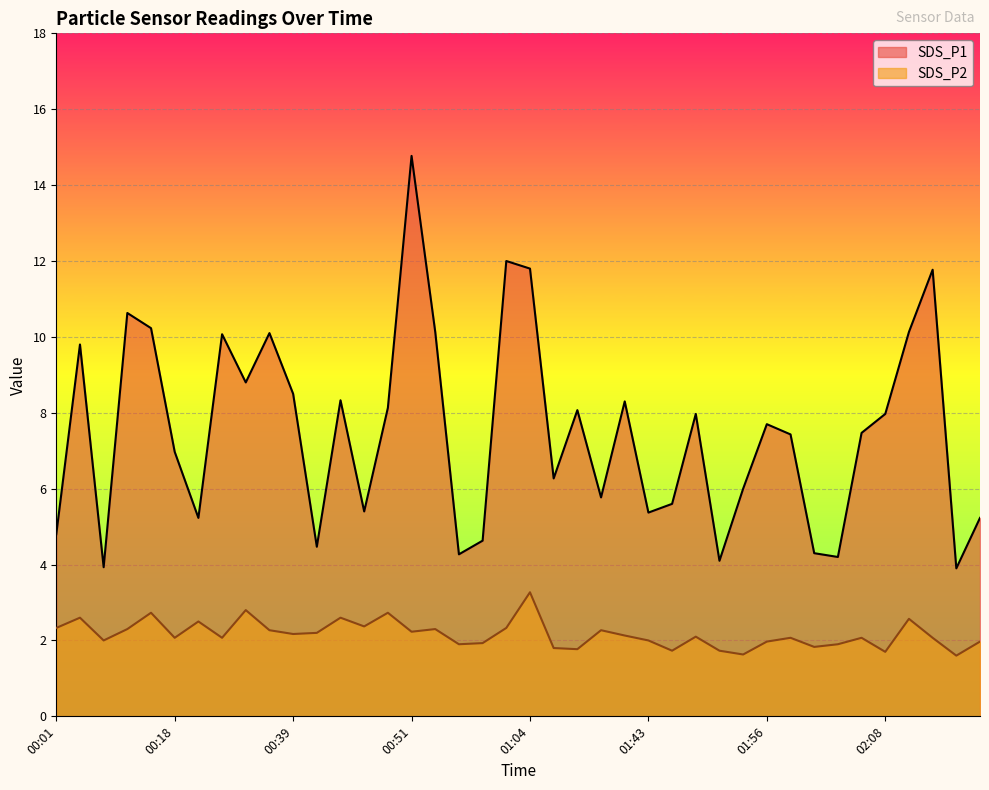

Reading left to right, extract all data points from this chart.

SDS_P1: 4.8	9.8	3.9	10.6	10.2	7.0	5.2	10.1	8.8	10.1	8.5	4.5	8.3	5.4	8.1	14.8	10.1	4.3	4.6	12.0	11.8	6.3	8.1	5.8	8.3	5.4	5.6	8.0	4.1	6.0	7.7	7.4	4.3	4.2	7.5	8.0	10.1	11.8	3.9	5.2
SDS_P2: 2.3	2.6	2.0	2.3	2.7	2.1	2.5	2.1	2.8	2.3	2.2	2.2	2.6	2.4	2.7	2.2	2.3	1.9	1.9	2.3	3.3	1.8	1.8	2.3	2.1	2.0	1.7	2.1	1.7	1.6	2.0	2.1	1.8	1.9	2.1	1.7	2.6	2.1	1.6	2.0